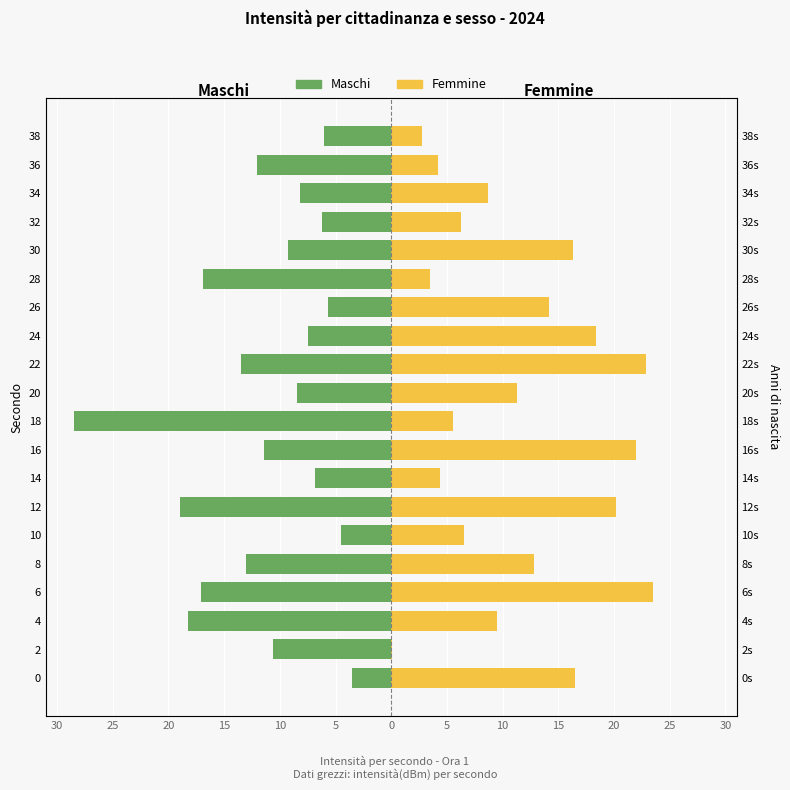

At which label is Femmine closest to 11?

20